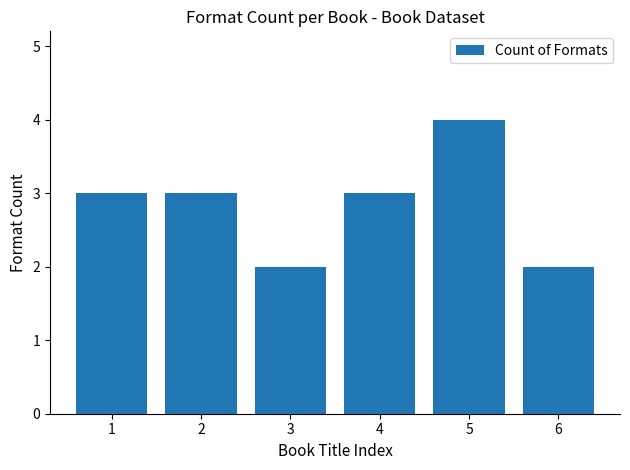

What is the approximate value at 1?

3